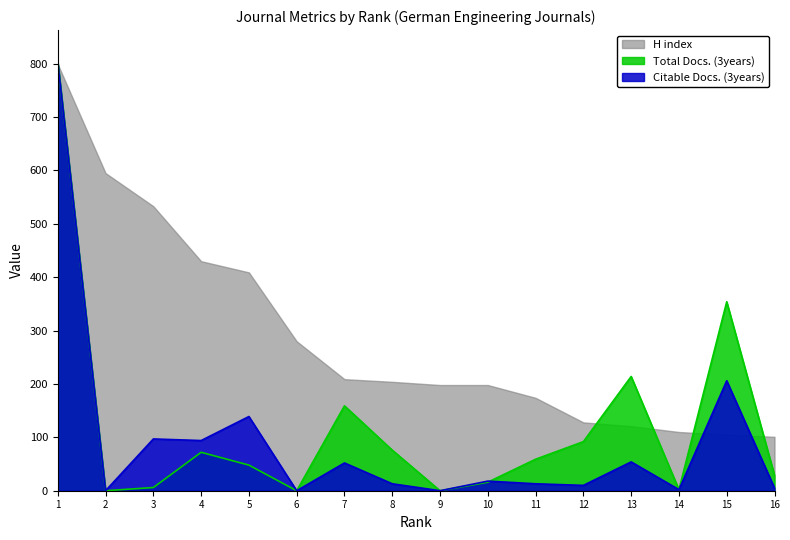

What is the sum of the Citable Docs. (3years) values at 12 and 2?

10